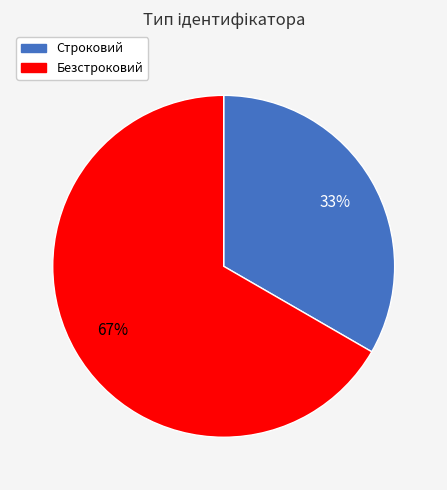

Is the sum of Строковий and Безстроковий greater than half?

Yes